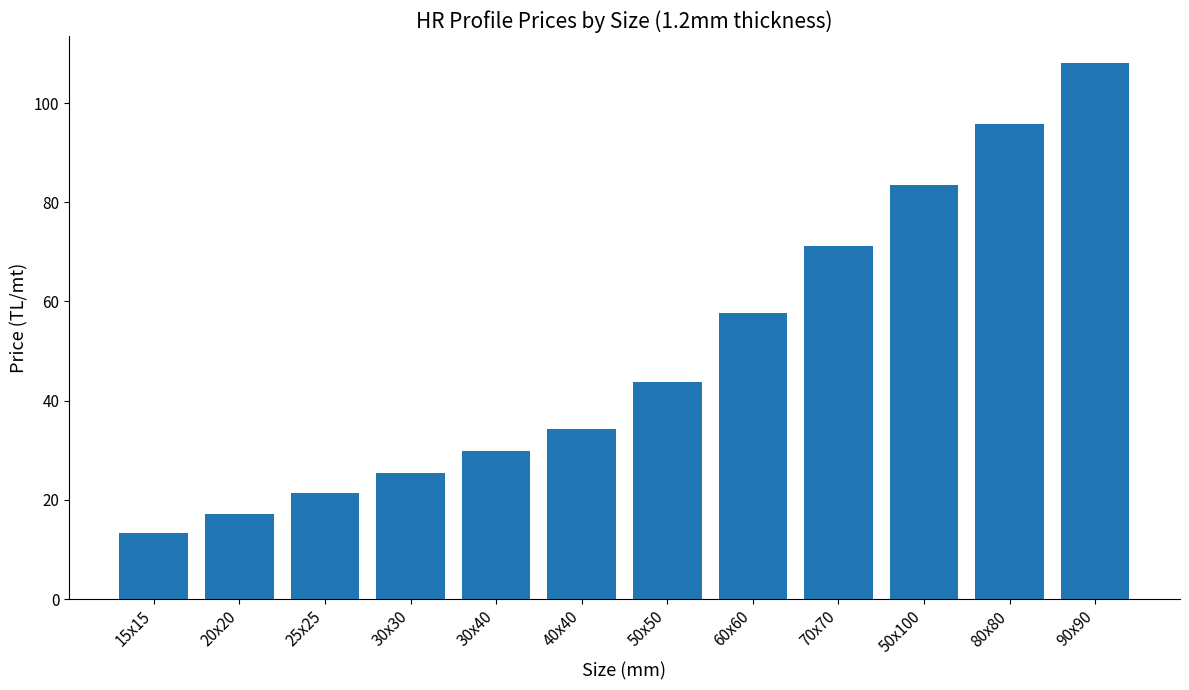

What value does the data have at 50x50?

43.7